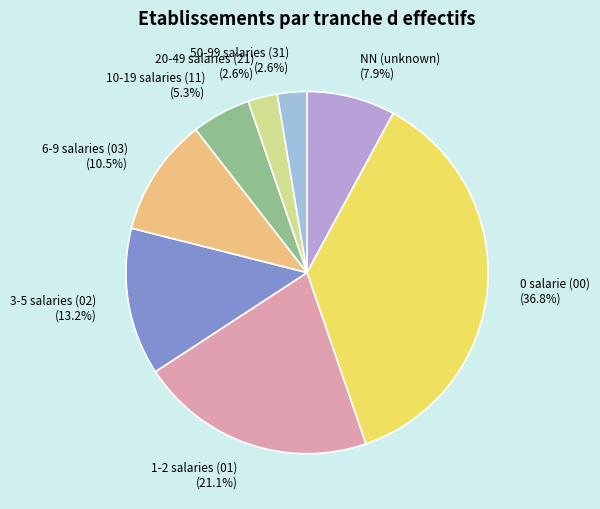

Count the number of slices in the pie.

8